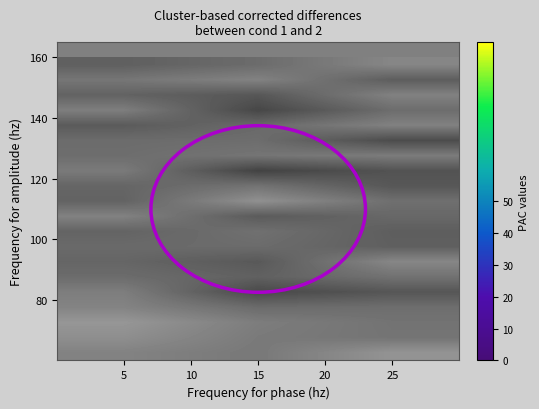

What is the spread (max minus min) of values at 15?

66